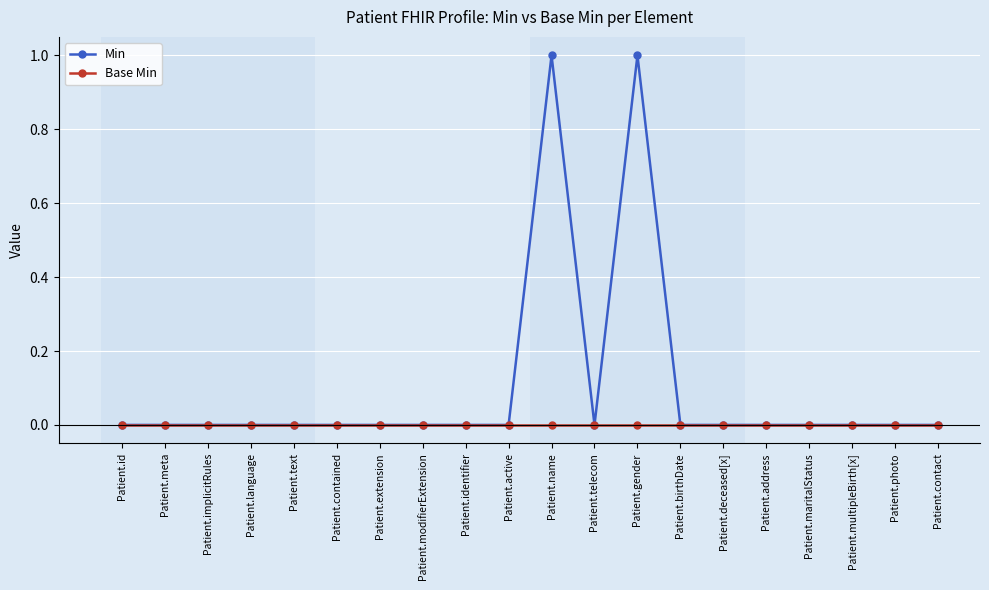

True or false: Min has more than 0 points higher than both neighbors.

True